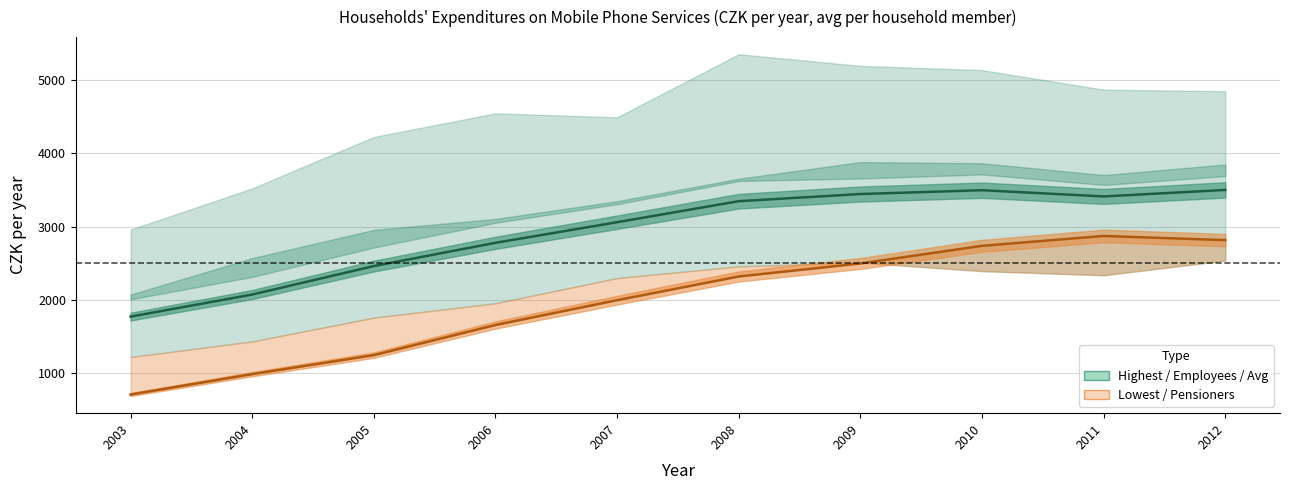

Reading right to left, what are all the values shown in this chart?

Average household: 2012=3501.0	2011=3412.0	2010=3497.0	2009=3445.0	2008=3347.0	2007=3059.8	2006=2778.1	2005=2460.2	2004=2071.3	2003=1769.2
Employees: 2012=3690.0	2011=3569.0	2010=3713.0	2009=3657.0	2008=3623.0	2007=3347.0	2006=3052.0	2005=2713.3	2004=2312.1	2003=2006.3
Self-employed: 2012=3849.0	2011=3704.0	2010=3866.0	2009=3882.0	2008=3654.0	2007=3306.0	2006=3105.0	2005=2954.8	2004=2569.3	2003=2070.2
Lowest decile households: 2012=2536.0	2011=2335.0	2010=2391.0	2009=2508.0	2008=2456.0	2007=2296.3	2006=1952.0	2005=1755.0	2004=1430.0	2003=1217.0
Highest decile households: 2012=4850.0	2011=4872.0	2010=5139.0	2009=5197.0	2008=5356.0	2007=4493.4	2006=4548.0	2005=4225.0	2004=3522.0	2003=2959.0
Pensioners without EA members: 2012=2815.0	2011=2872.0	2010=2737.0	2009=2496.0	2008=2318.0	2007=1994.0	2006=1655.0	2005=1243.2	2004=983.2	2003=704.5